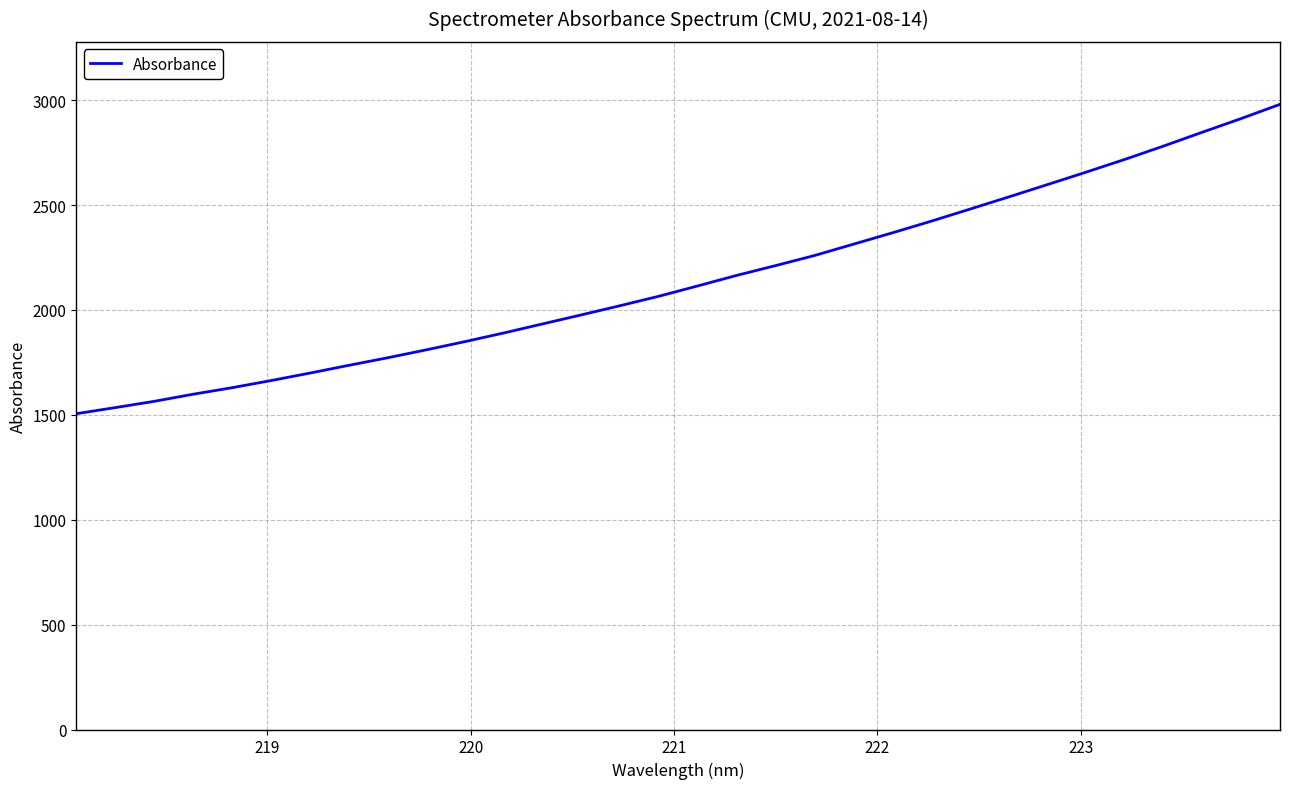

What is the minimum value shown in the chart?

1505.3